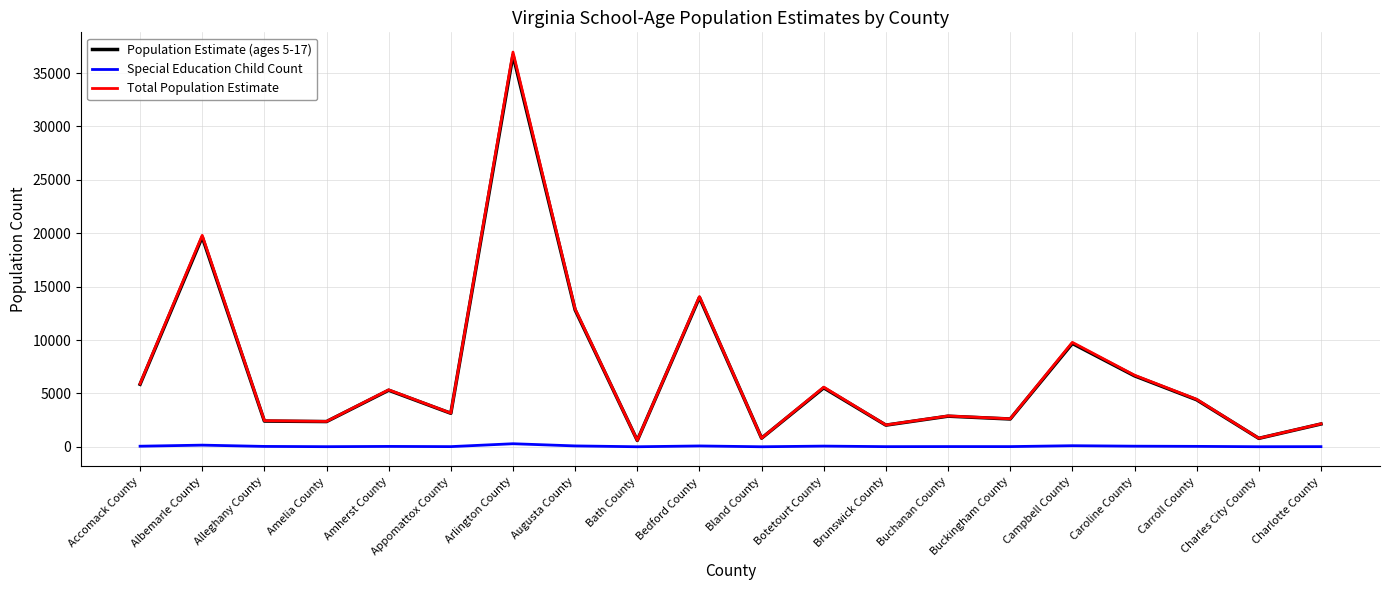

How many lines are shown in the chart?

3